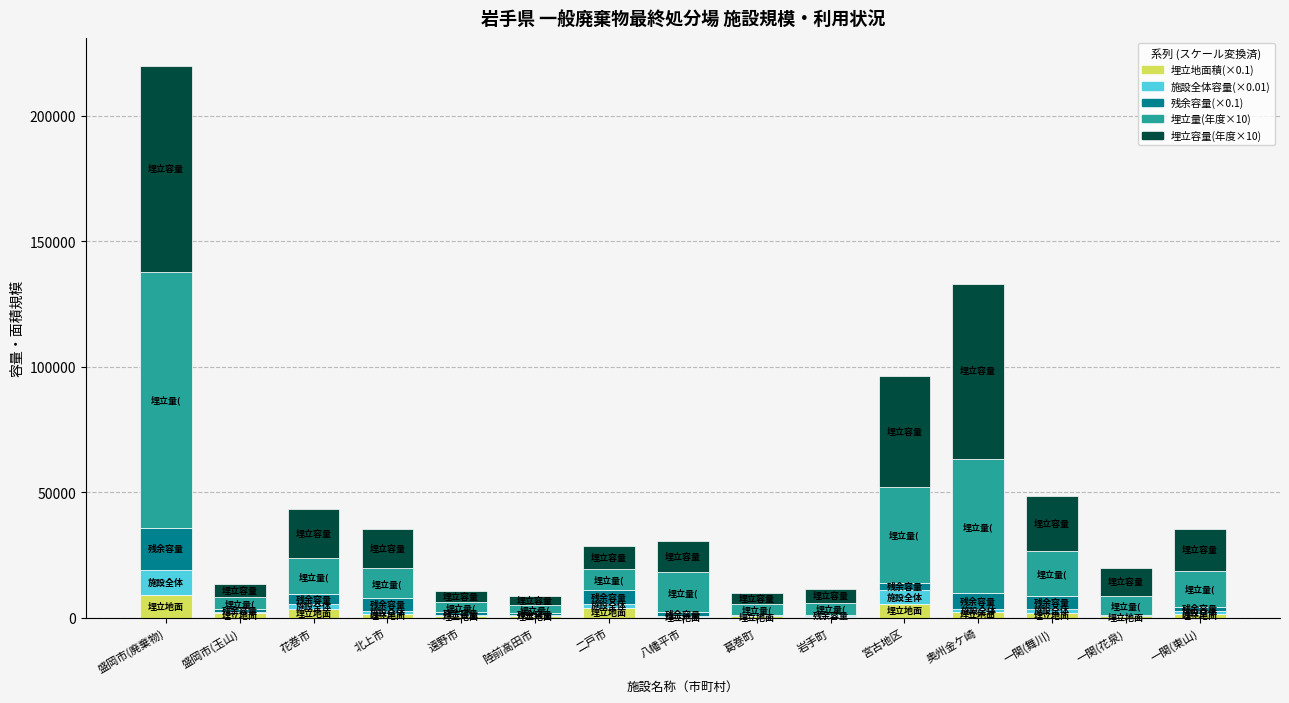

At which category is the sum across all series the highest?

盛岡市(廃棄物)